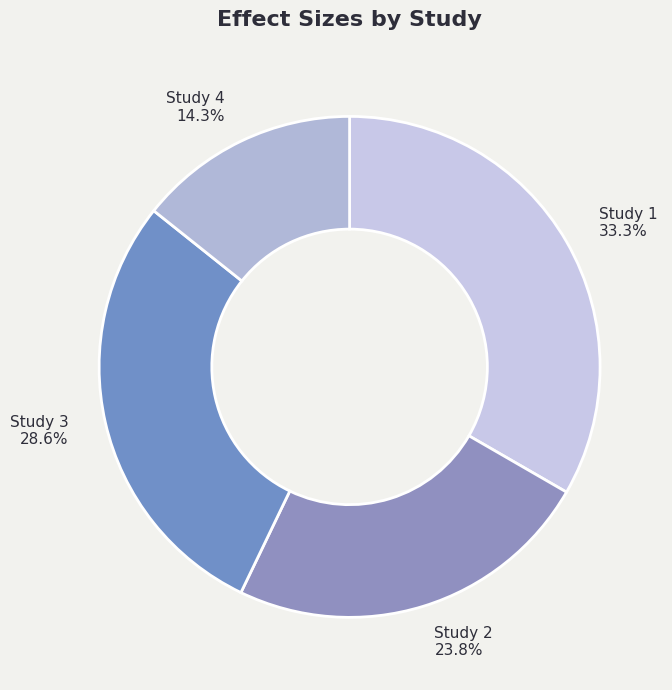

What percentage is the Study 1 slice, to the nearest percent?

33%